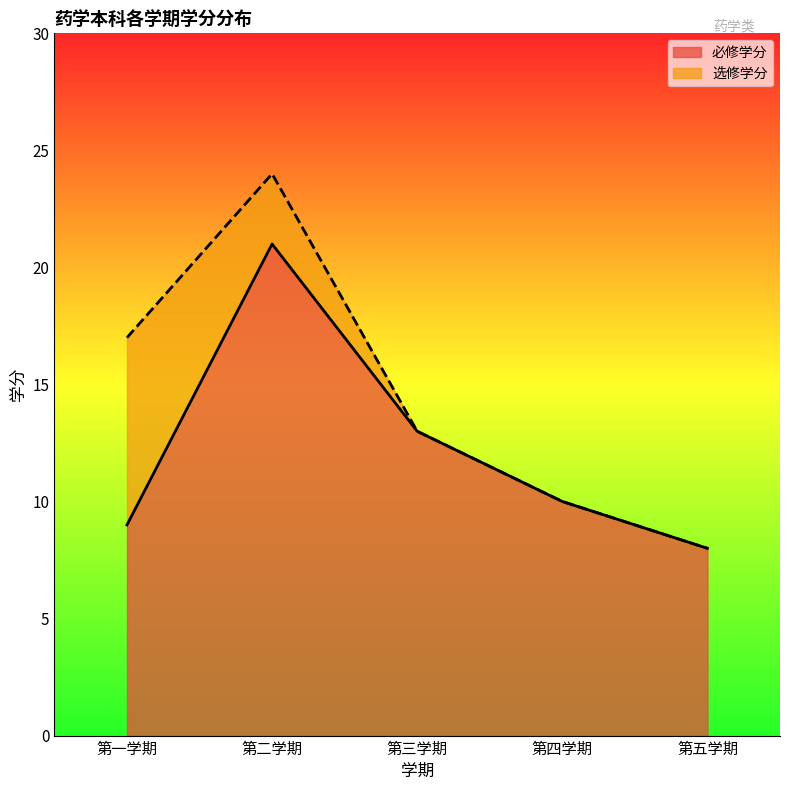

The chart shows a value of 16 at 第四学期. True or false?

False